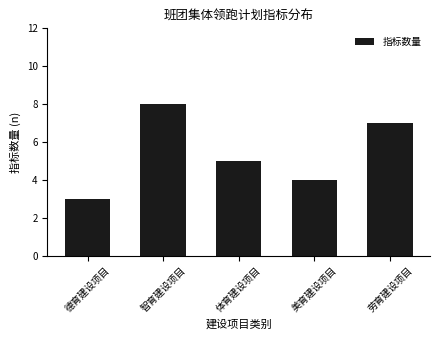

Reading left to right, what are all the values shown in this chart?

德育建设项目=3	智育建设项目=8	体育建设项目=5	美育建设项目=4	劳育建设项目=7